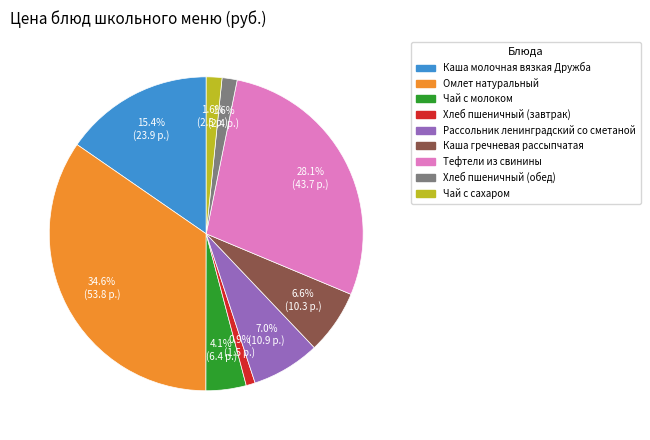

What percentage do Хлеб пшеничный (завтрак) and Каша гречневая рассыпчатая together represent?

7.5%